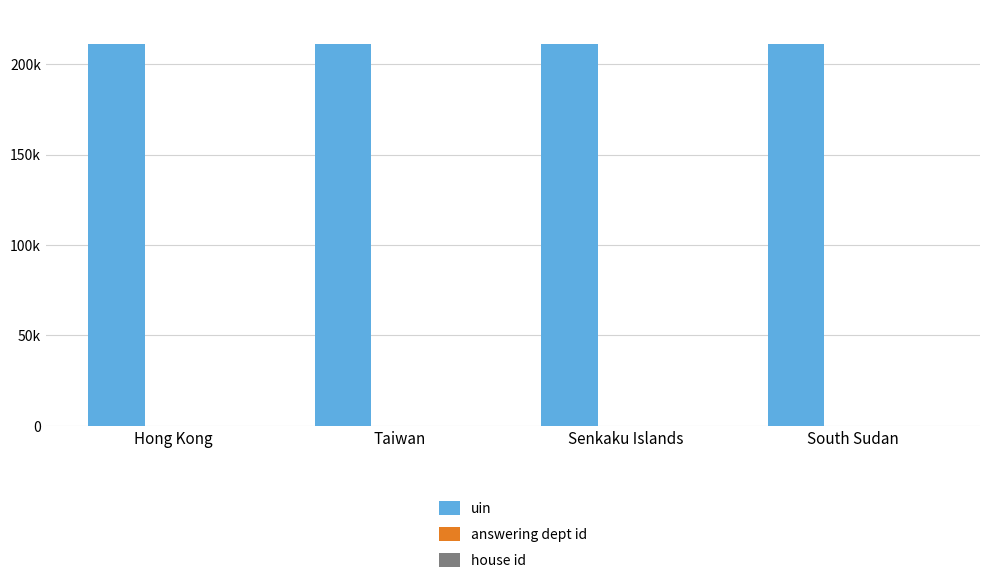

Does the chart contain stacked bars?

No